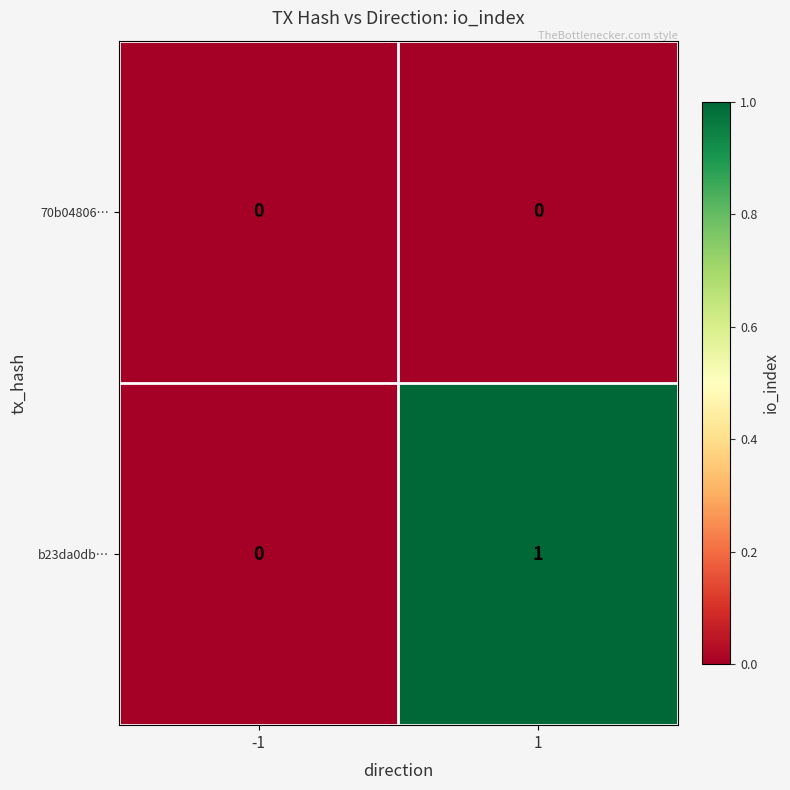

Which series has the largest range (max minus min)?

b23da0db…